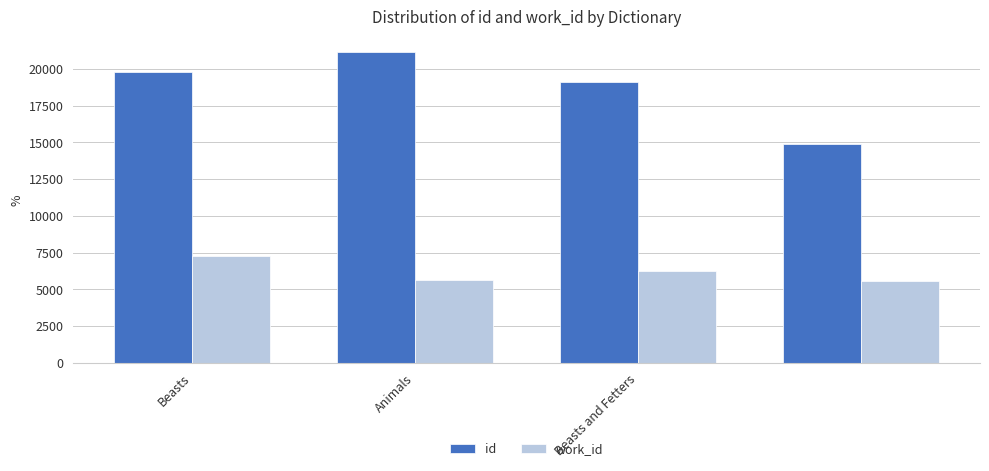

Which series has the largest total across all categories?

id